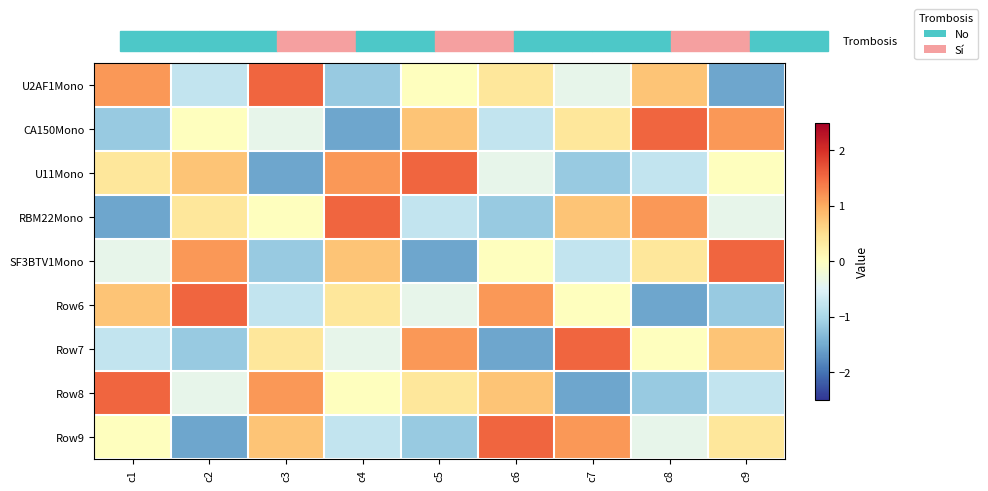

At which category does the chart reach its peak across all series?

c3